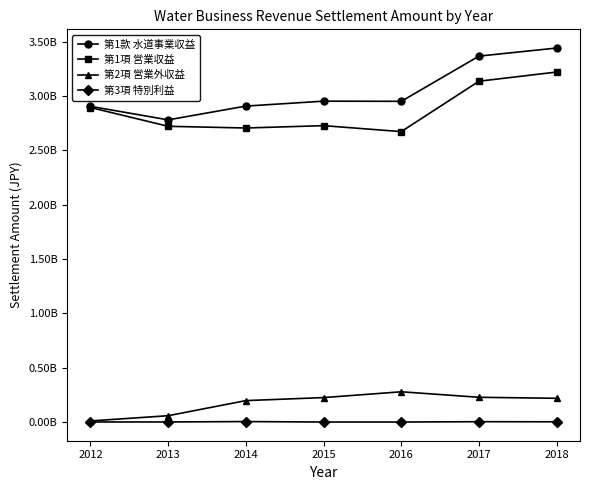

In 第2項 営業外収益, how many points are higher than both neighbors (excluding endpoints)?

1